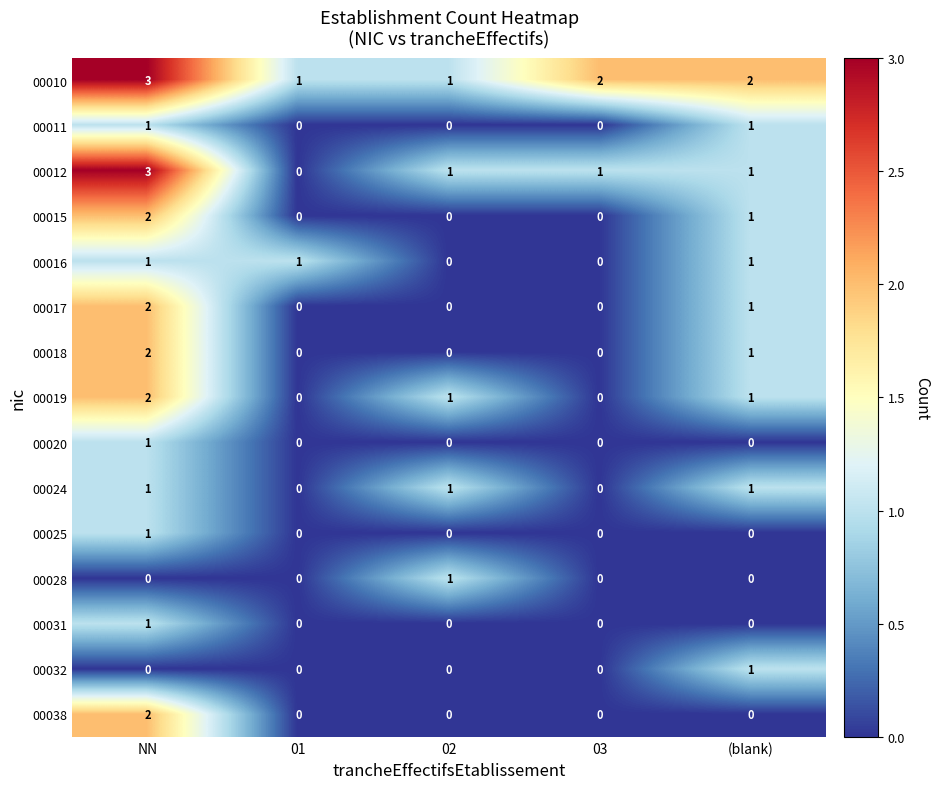

Which series has the largest total across all categories?

00010